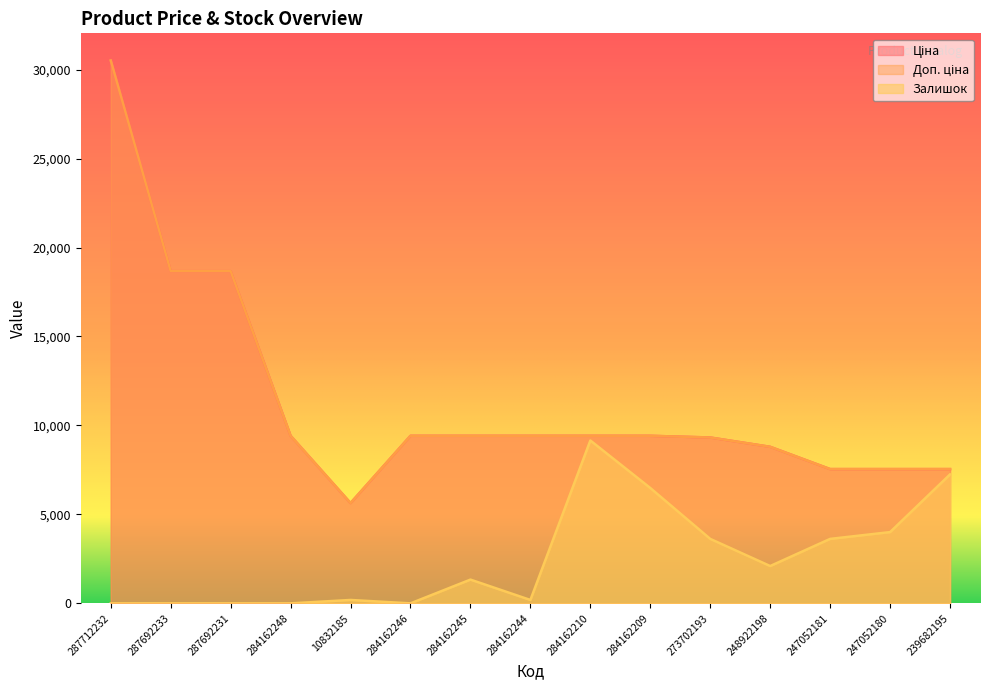

At how many categories does at least one series exceed 30090?

1